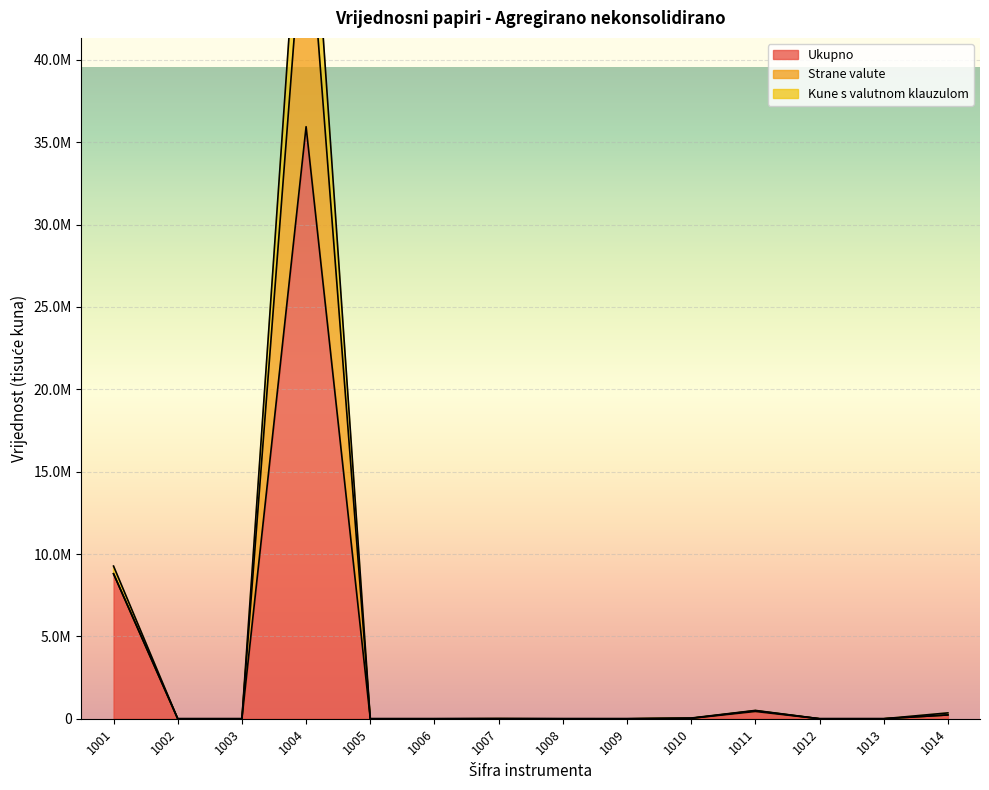

At which category is the sum across all series the highest?

1004